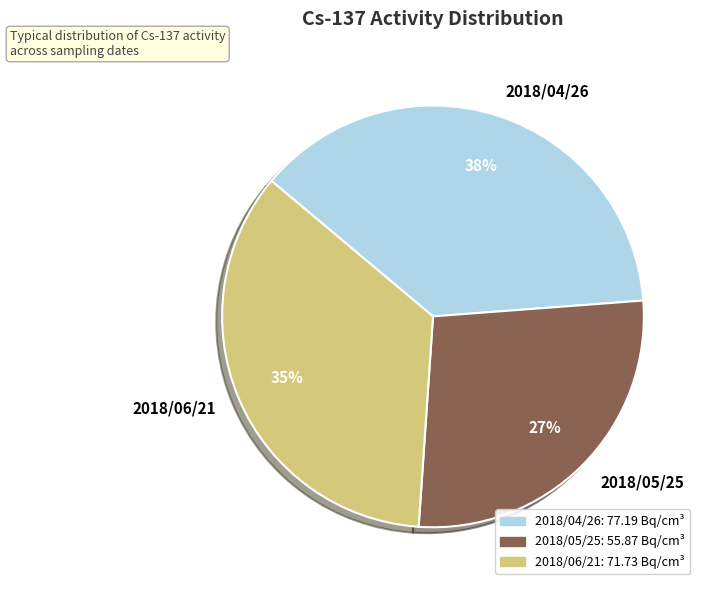

What percentage is the 2018/06/21 slice, to the nearest percent?

35%